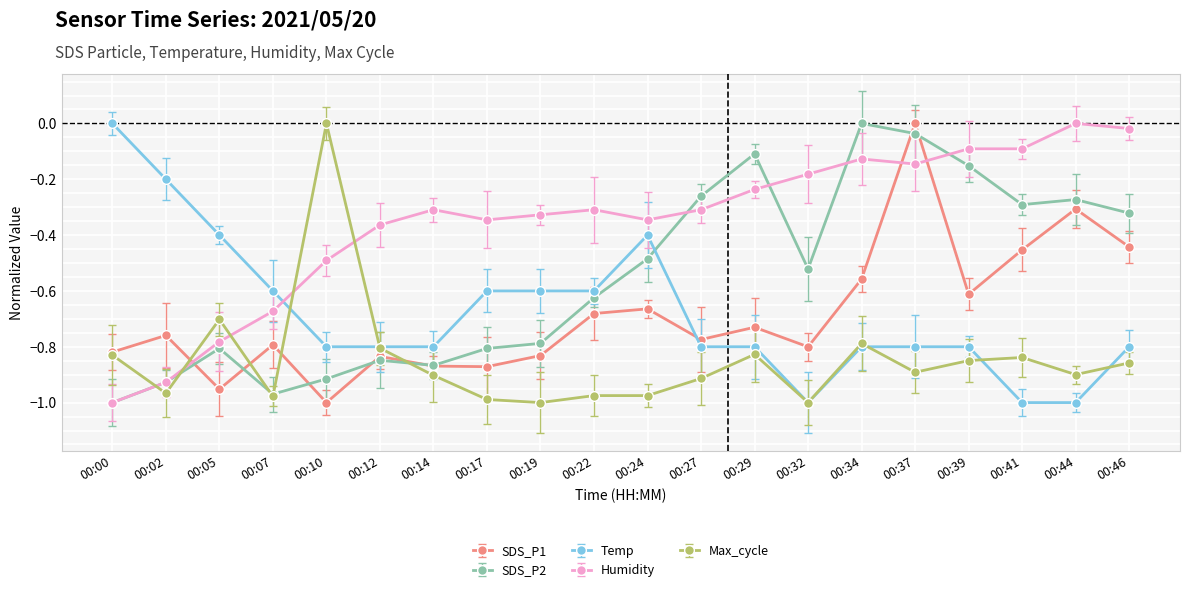

What are all the series names shown in the legend?

SDS_P1, SDS_P2, Temp, Humidity, Max_cycle